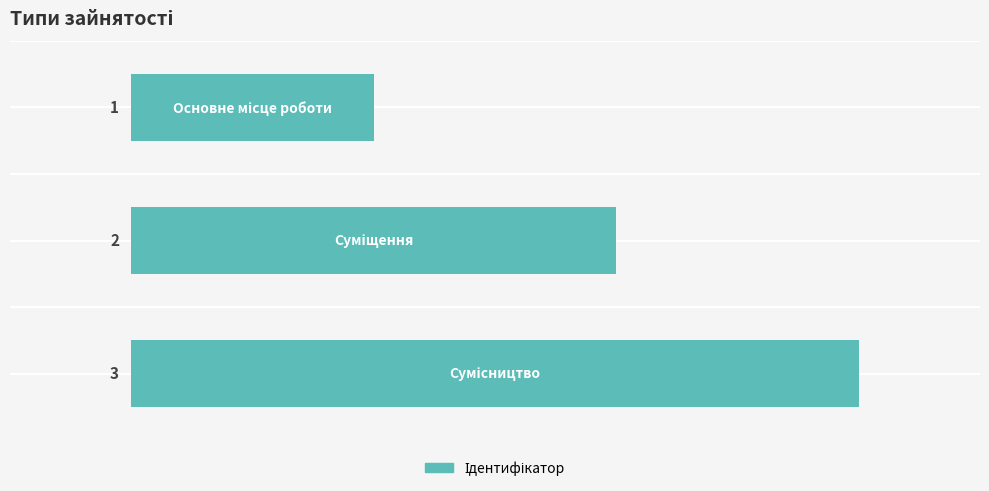

What is the value of the 1st bar from the top?

1